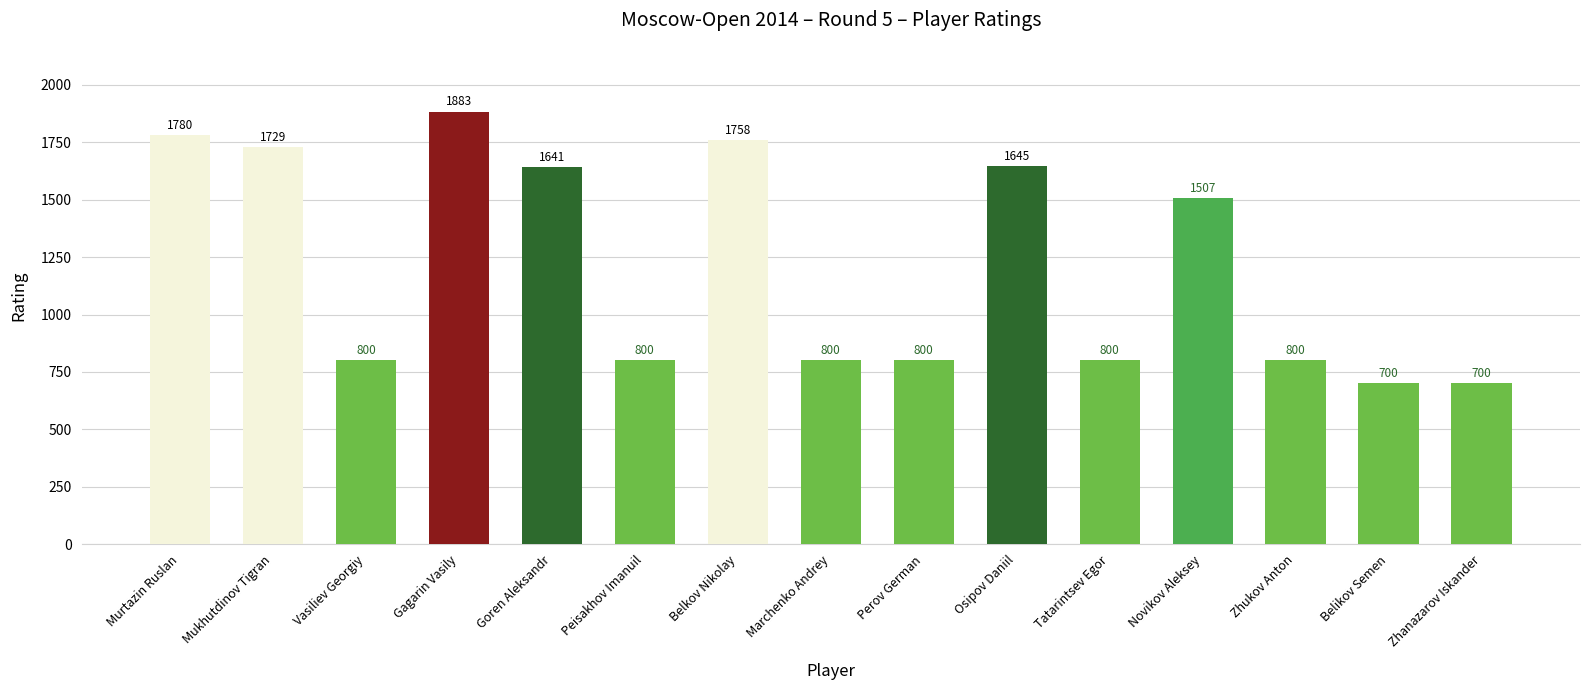

Reading right to left, extract all data points from this chart.

Zhanazarov Iskander=700	Belikov Semen=700	Zhukov Anton=800	Novikov Aleksey=1507	Tatarintsev Egor=800	Osipov Daniil=1645	Perov German=800	Marchenko Andrey=800	Belkov Nikolay=1758	Peisakhov Imanuil=800	Goren Aleksandr=1641	Gagarin Vasily=1883	Vasiliev Georgiy=800	Mukhutdinov Tigran=1729	Murtazin Ruslan=1780